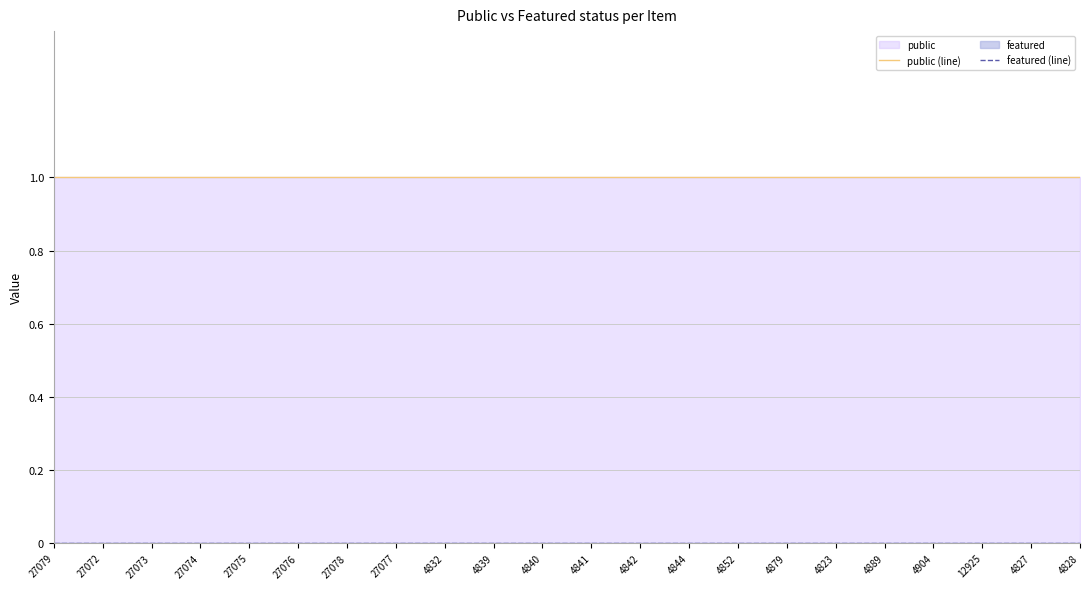

The public (line) series shows 1 at 4904. True or false?

True